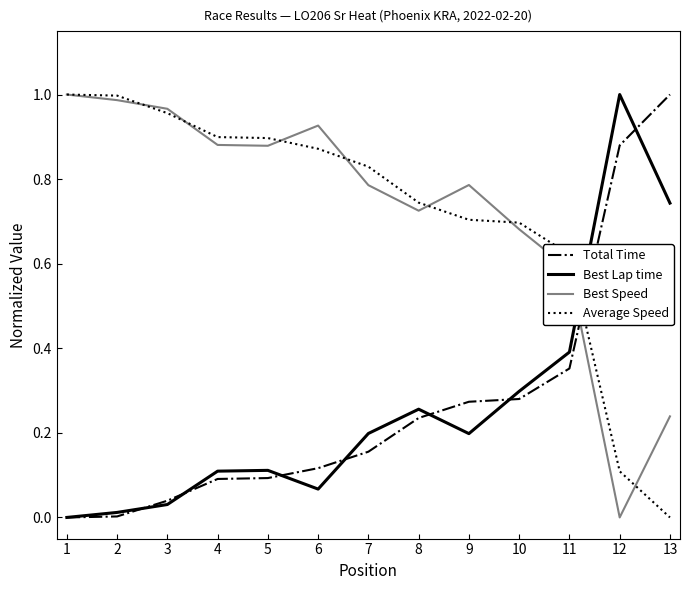

After their last crossing, which series has the higher values: Average Speed or Total Time?

Total Time